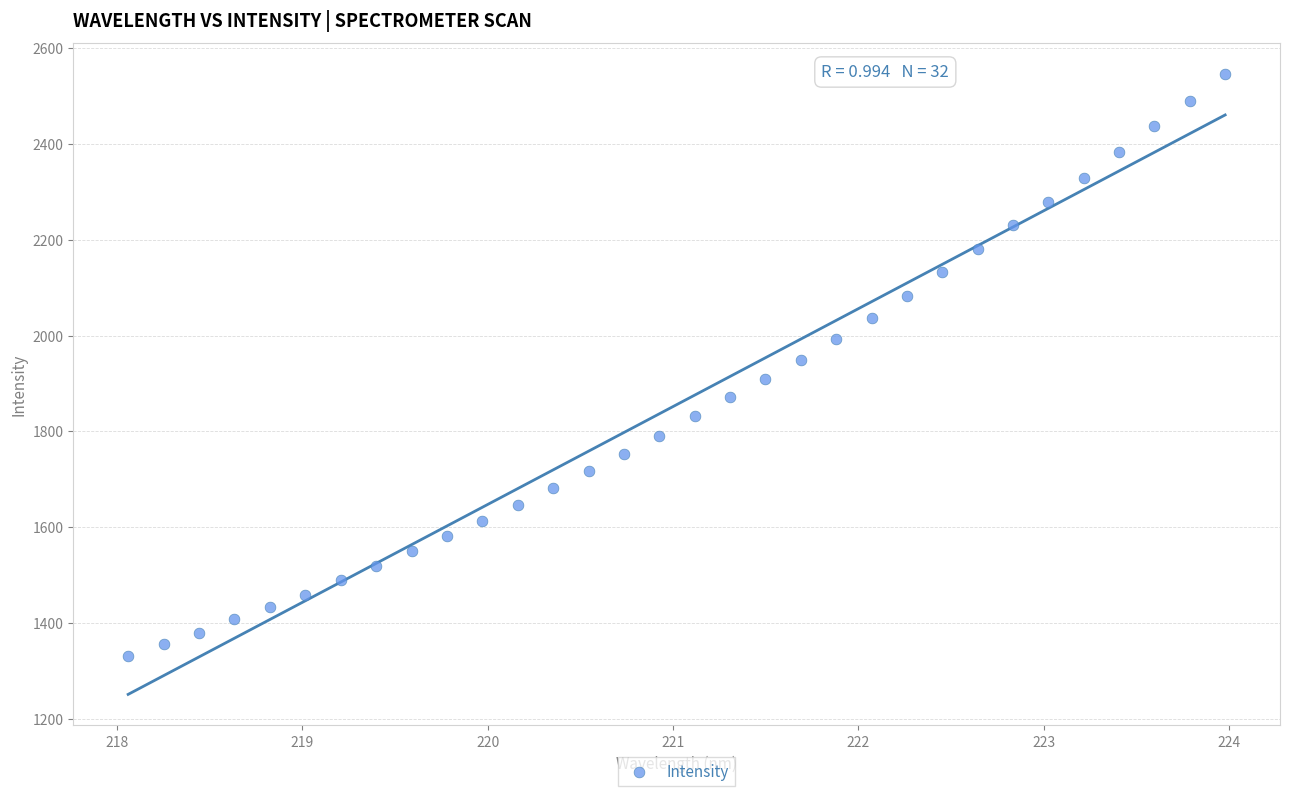

What is the range of X values (max minus min)?

5.9